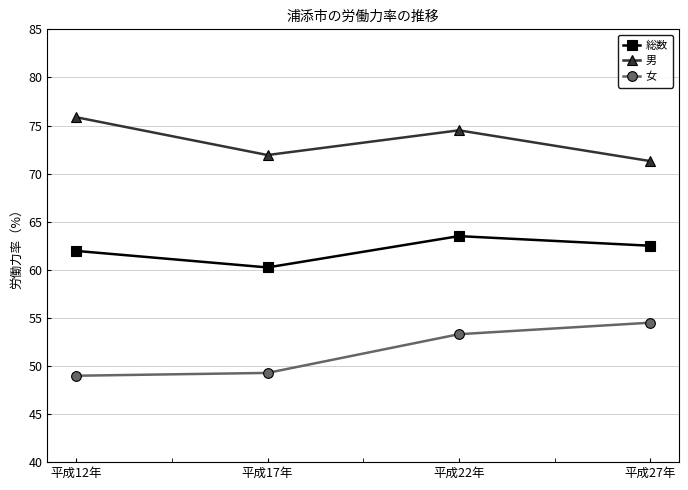

What is the sum of all 女 values?

206.1